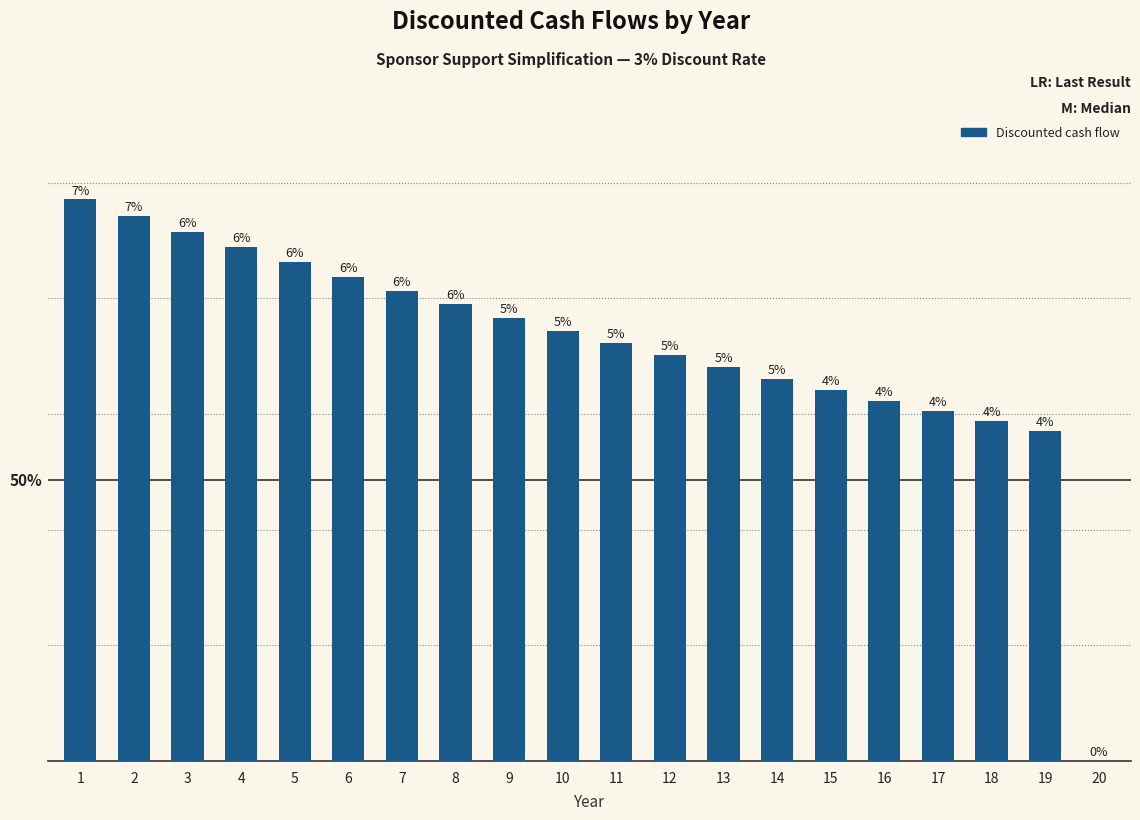

How many data points does each series have?

20